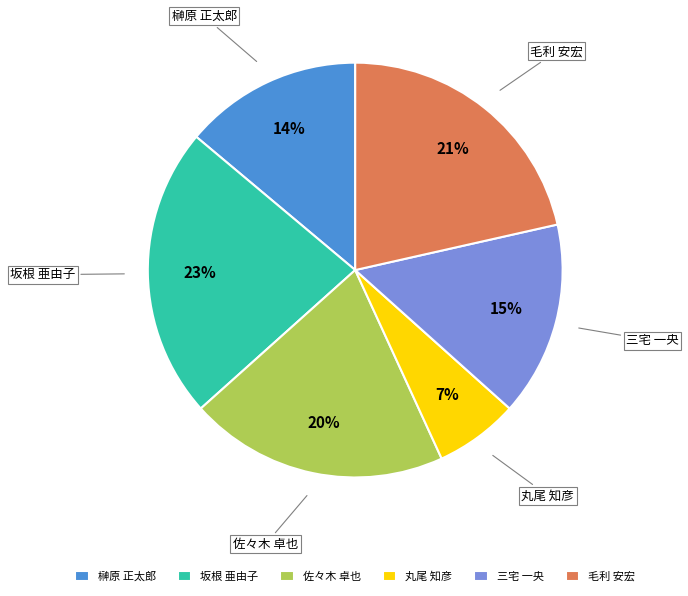

Which has a higher value, 丸尾 知彦 or 三宅 一央?

三宅 一央